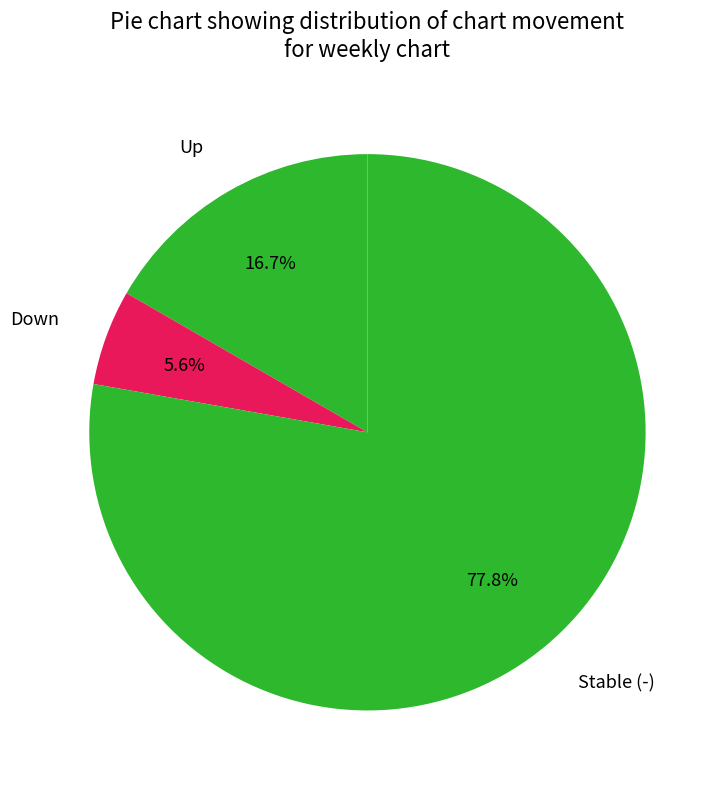

What is the smallest slice in the pie chart?

Down